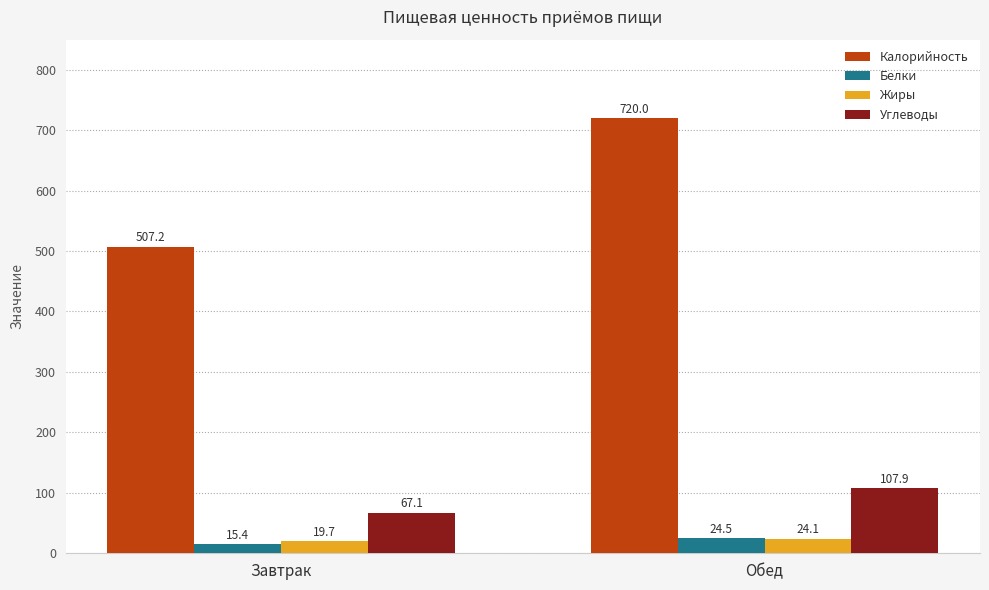

Are the bars horizontal?

No